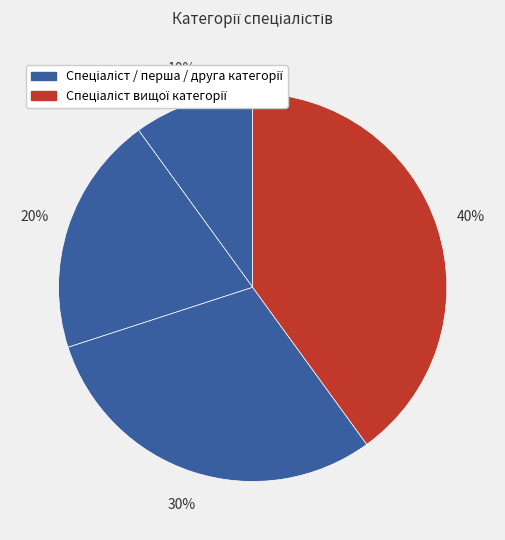

To the nearest percent, what is the difference between the largest and smallest slice percentages?

30%